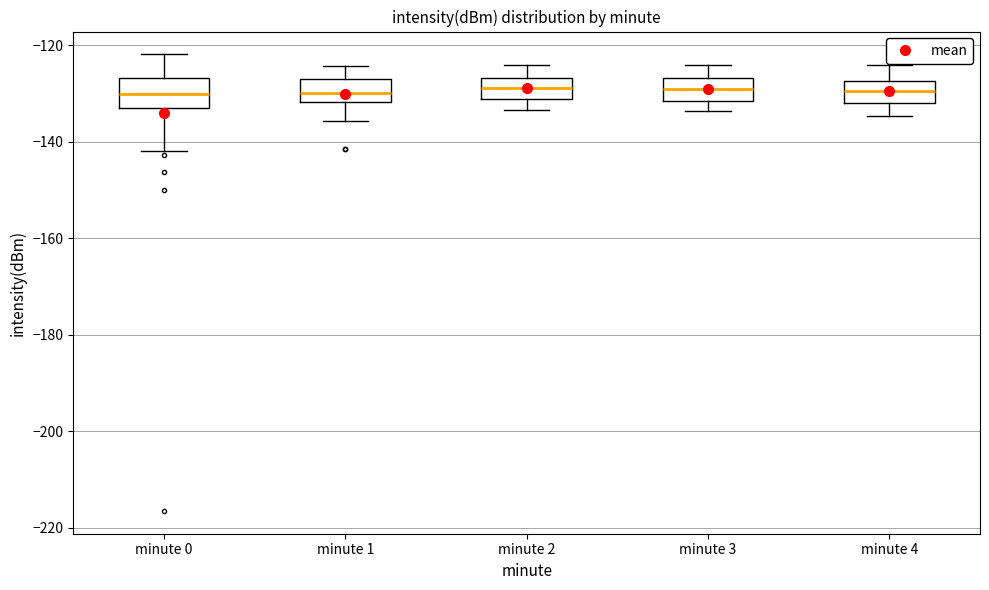

Reading left to right, transcribe this box plot: for each box, give where its median line is, the range the box spans, and where its two whiskers end, as read against the y-axis. The values are not printed on the chart, so give them approximately, as read against the axis.

minute 0: median -130, box -134 to -126, whiskers -142 to -122
minute 1: median -130, box -132 to -128, whiskers -136 to -124
minute 2: median -128, box -132 to -126, whiskers -134 to -124
minute 3: median -130, box -132 to -126, whiskers -134 to -124
minute 4: median -130, box -132 to -128, whiskers -134 to -124